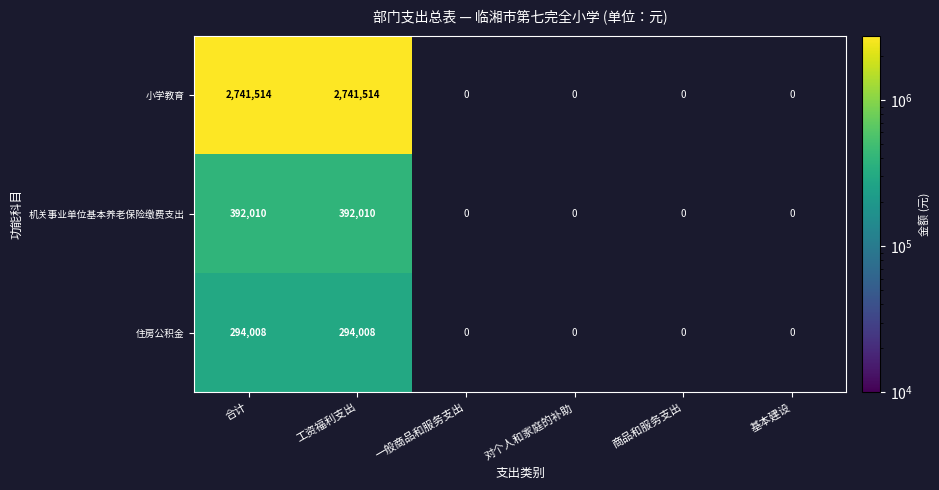

Which label corresponds to the largest value in the chart?

合计